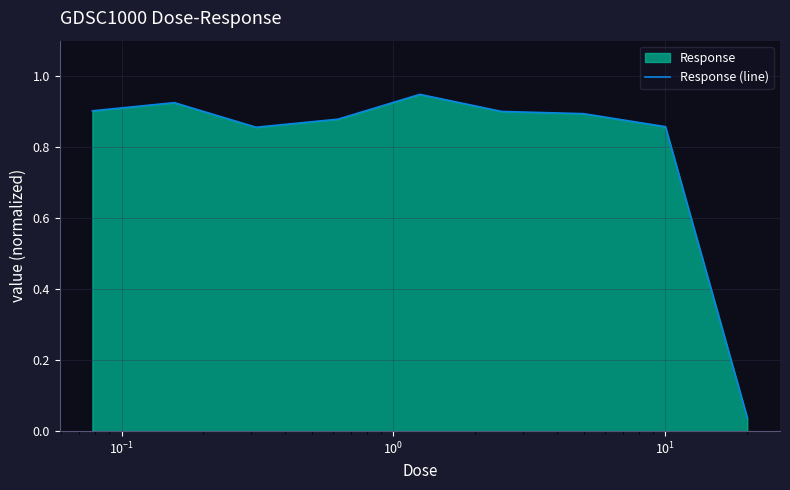

True or false: the data shows 0.2 at $\mathdefault{10^{-1}}$.

False